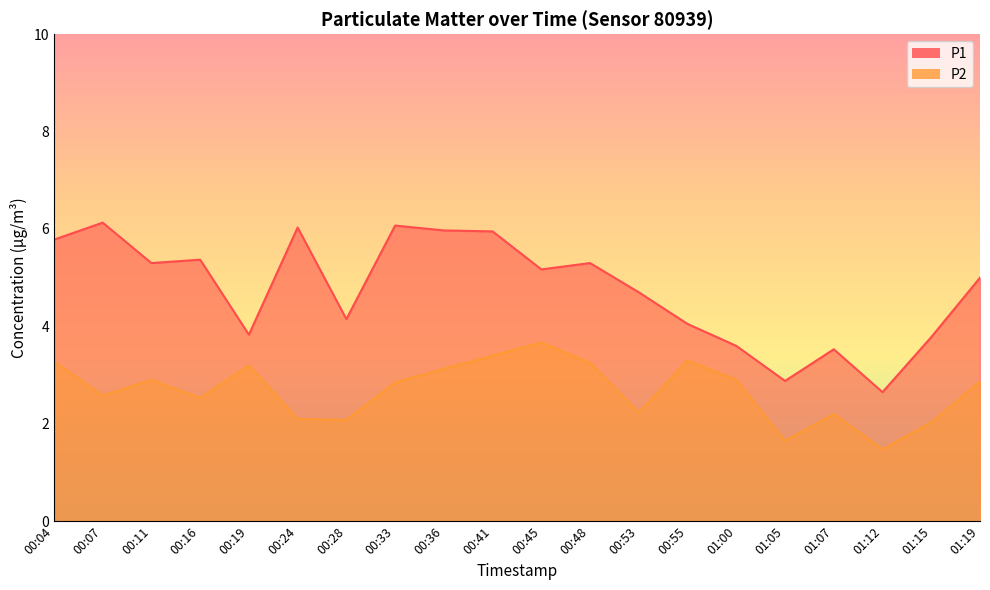

What is the minimum value shown in the chart?

1.5